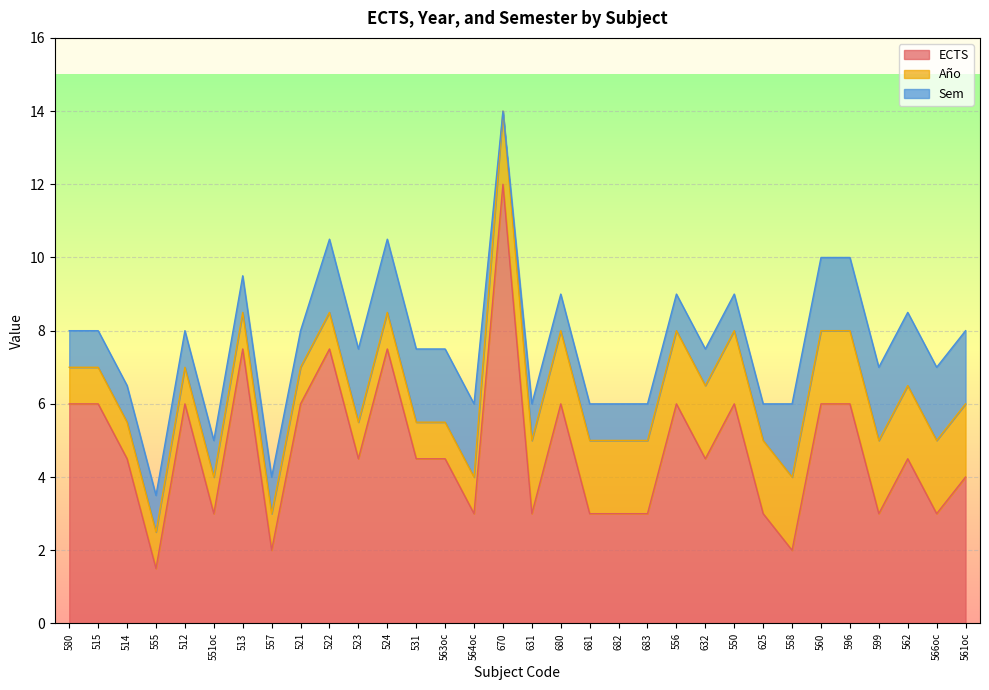

Where is Año nearest to the value 1?

580